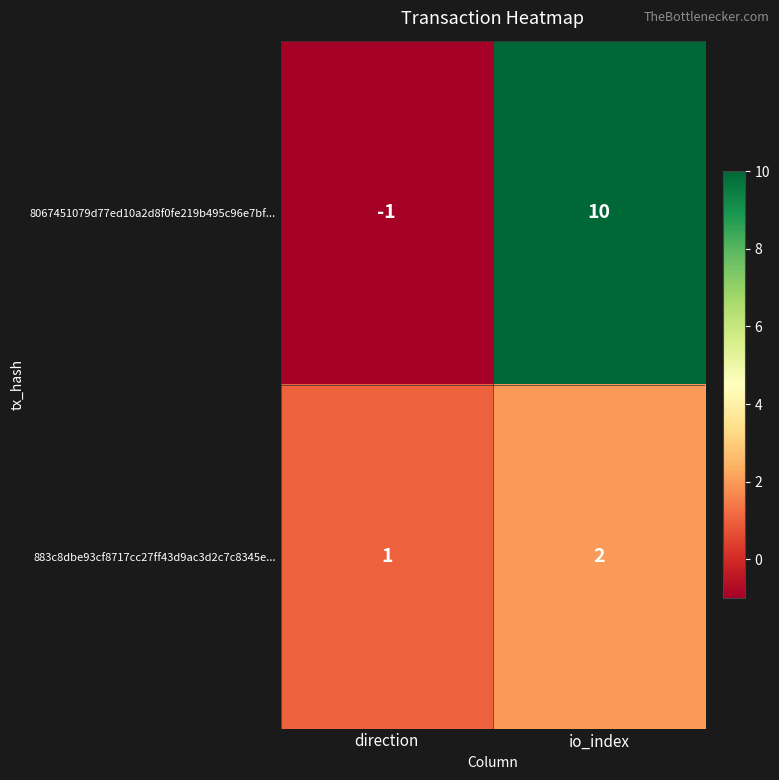

Where is 883c8dbe93cf8717cc27ff43d9ac3d2c7c8345e... nearest to the value 1?

direction